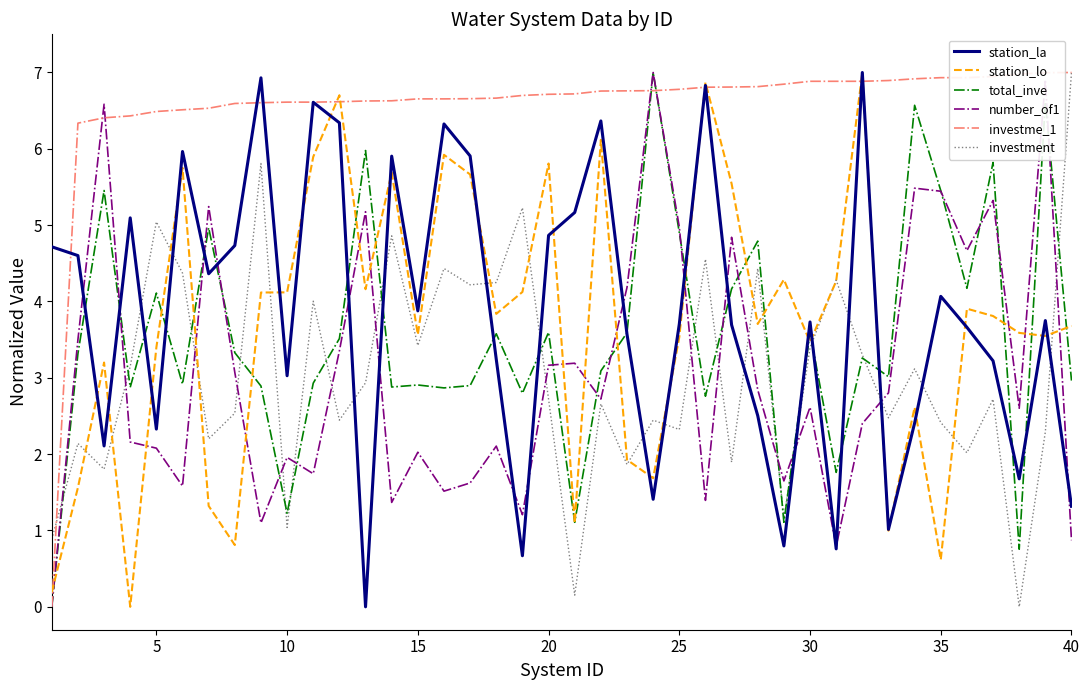

Which series ends up on top after the final intersection of station_la and investment?

investment